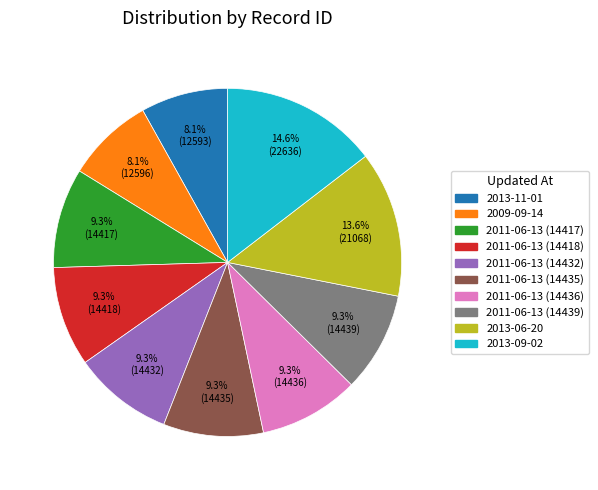

To the nearest percent, what is the average slice percentage?

10%